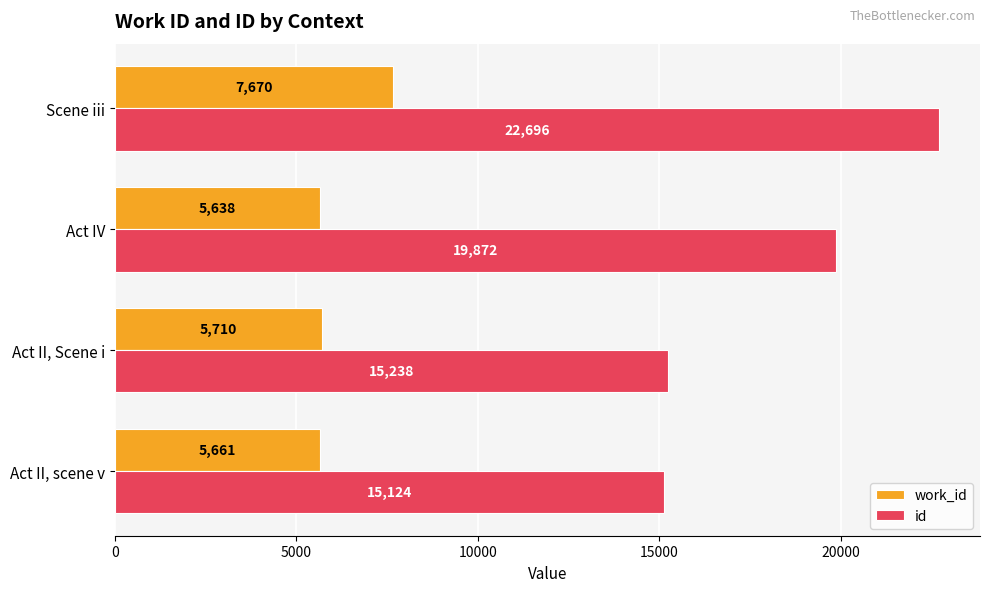

What is the lowest value of the work_id series?

5638